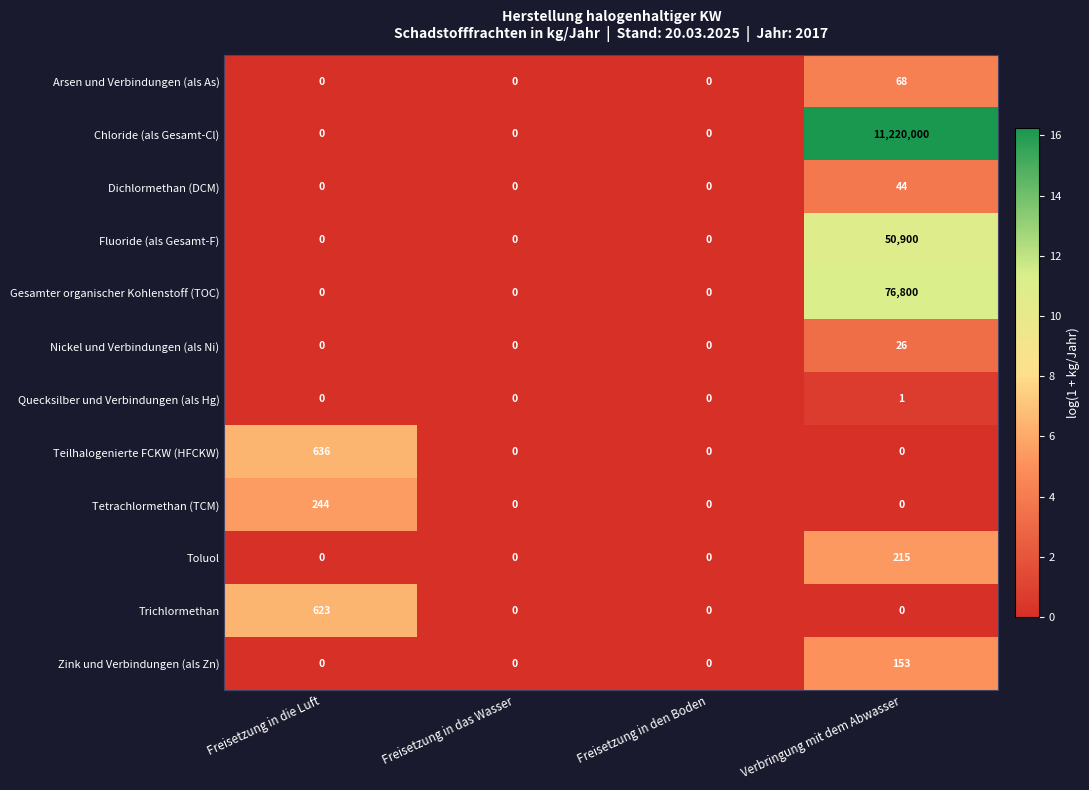

Rank the series by their maximum value, from lowest to highest.

Quecksilber und Verbindungen (als Hg), Nickel und Verbindungen (als Ni), Dichlormethan (DCM), Arsen und Verbindungen (als As), Zink und Verbindungen (als Zn), Toluol, Tetrachlormethan (TCM), Trichlormethan, Teilhalogenierte FCKW (HFCKW), Fluoride (als Gesamt-F), Gesamter organischer Kohlenstoff (TOC), Chloride (als Gesamt-Cl)